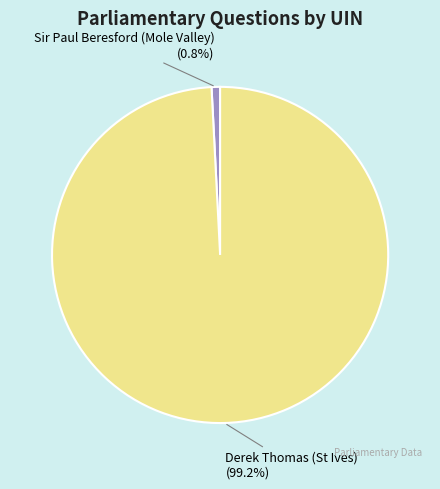

What is the total percentage of Sir Paul Beresford (Mole Valley) and Derek Thomas (St Ives)?

100.0%